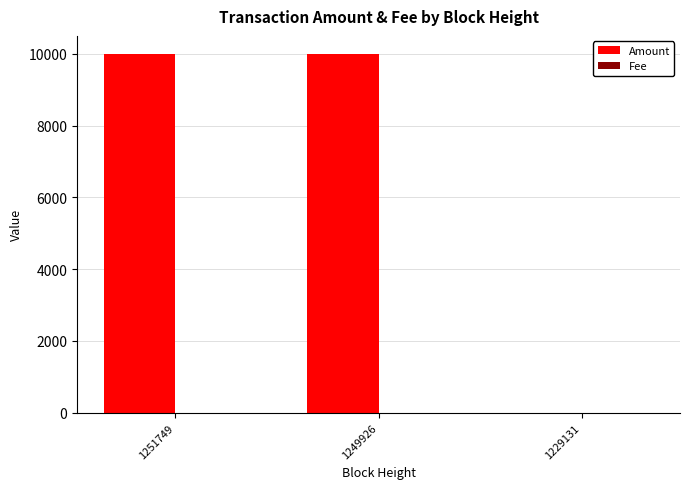

Which series has the largest total across all categories?

Amount